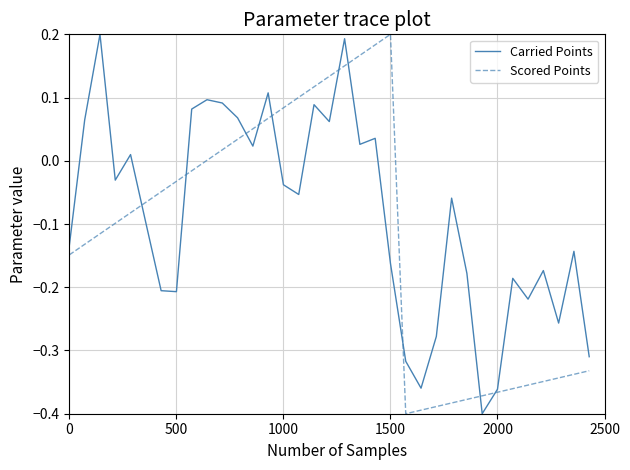

Which series has the largest total across all categories?

Carried Points